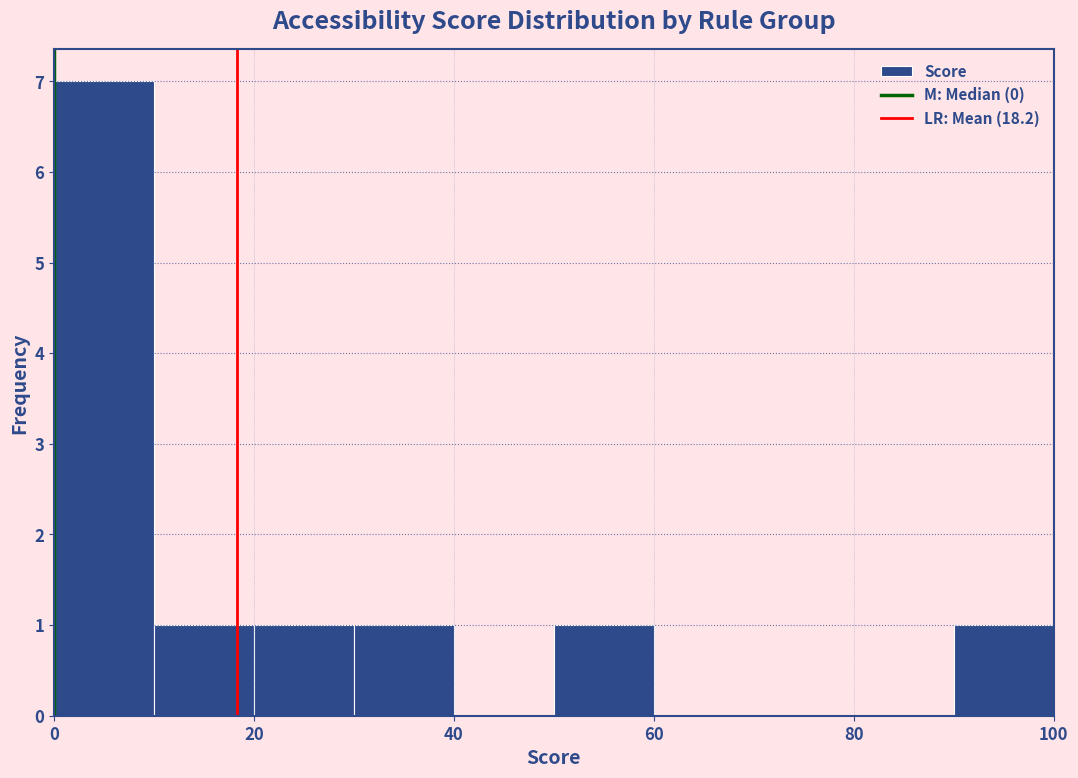

Which range on the x-axis has the tallest bar?

0 to 10